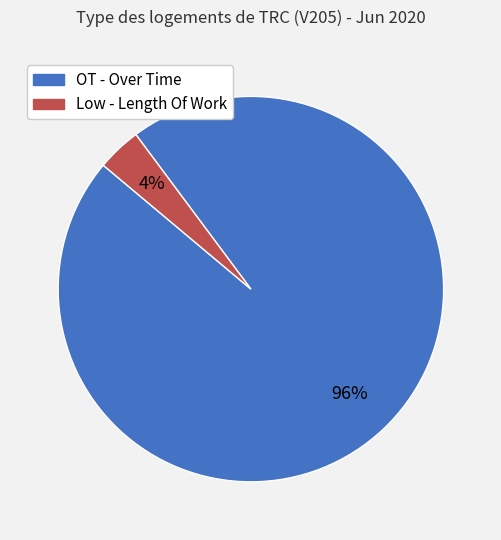

Do OT - Over Time and Low - Length Of Work together represent more than half of the pie?

Yes